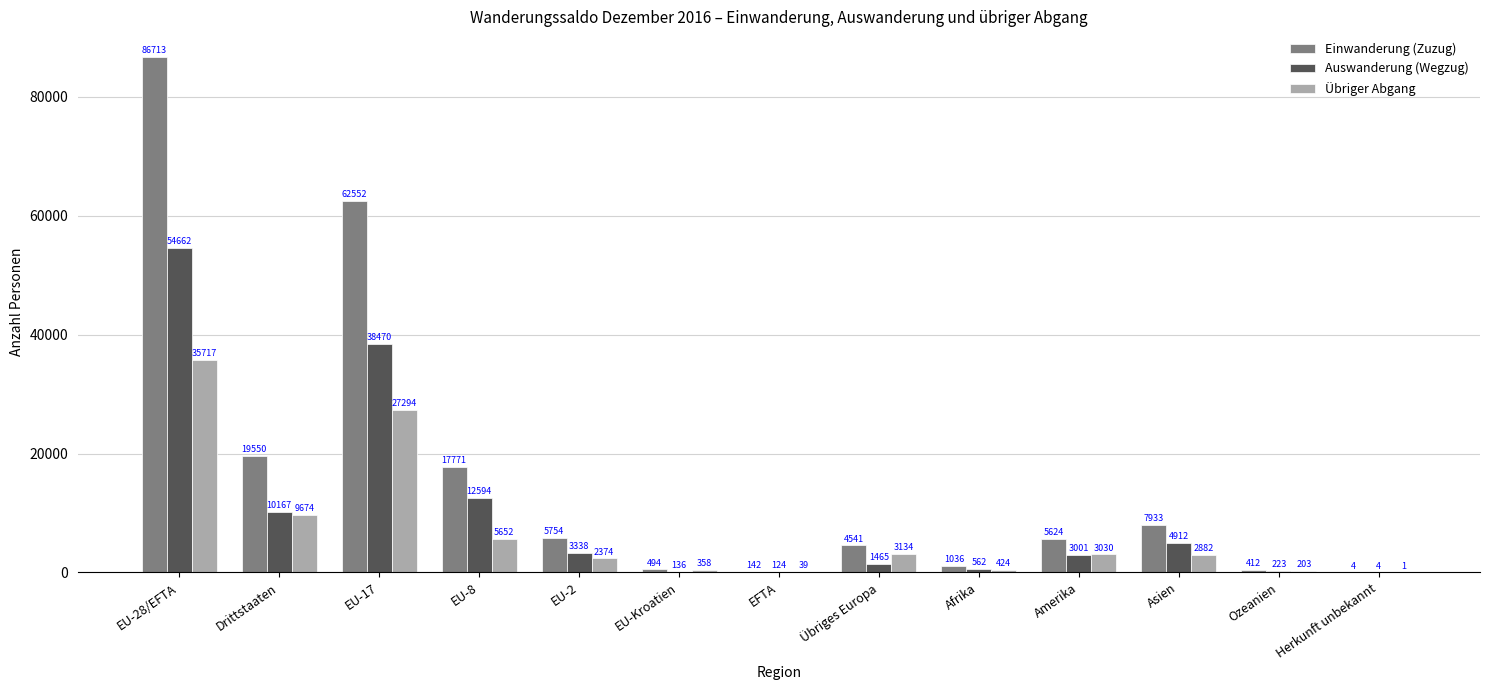

What is the sum of all Übriger Abgang values?

90782